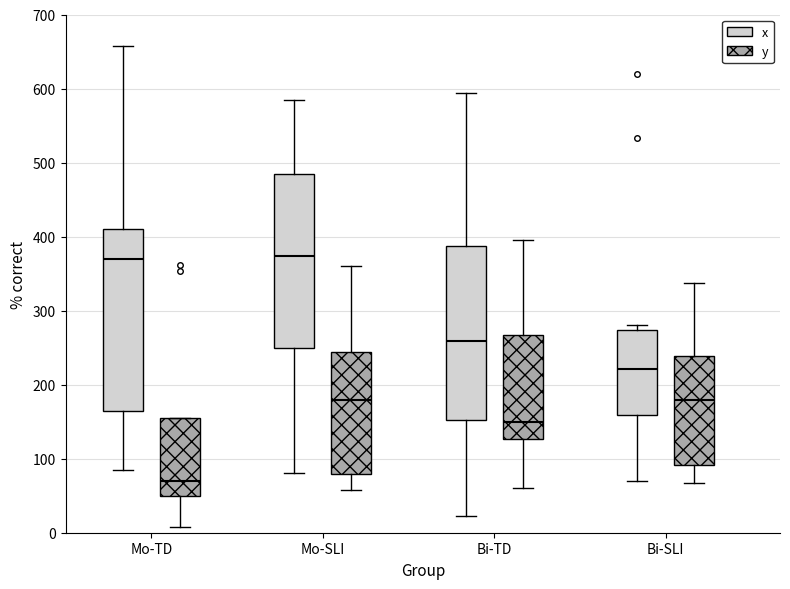

Comparing the boxes themselves (not the whiskers), which one is the tallest?

Mo-TD (x)